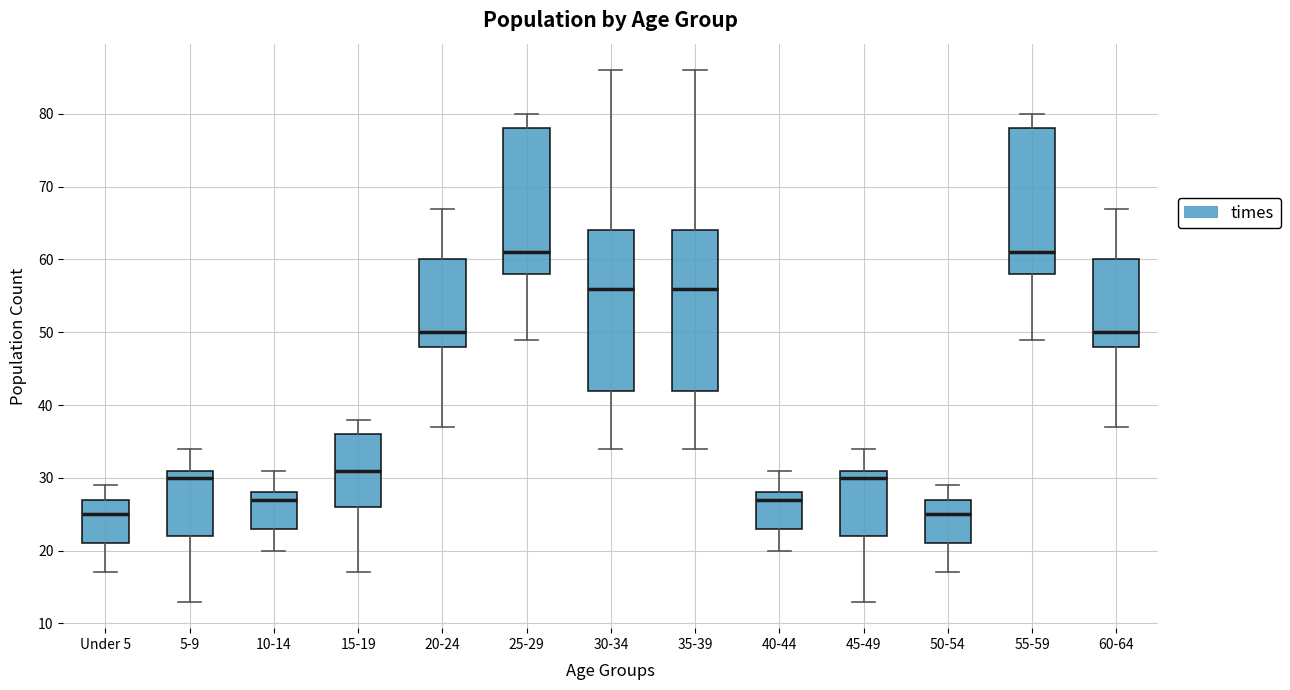

Reading left to right, read every box against the y-axis: the position of its median line, the range the box covers, and the ends of its whiskers. The values are not printed on the chart, so give them approximately, as read against the axis.

Under 5: median 25, box 21 to 27, whiskers 17 to 29
5-9: median 30, box 22 to 31, whiskers 13 to 34
10-14: median 27, box 23 to 28, whiskers 20 to 31
15-19: median 31, box 26 to 36, whiskers 17 to 38
20-24: median 50, box 48 to 60, whiskers 37 to 67
25-29: median 61, box 58 to 78, whiskers 49 to 80
30-34: median 56, box 42 to 64, whiskers 34 to 86
35-39: median 56, box 42 to 64, whiskers 34 to 86
40-44: median 27, box 23 to 28, whiskers 20 to 31
45-49: median 30, box 22 to 31, whiskers 13 to 34
50-54: median 25, box 21 to 27, whiskers 17 to 29
55-59: median 61, box 58 to 78, whiskers 49 to 80
60-64: median 50, box 48 to 60, whiskers 37 to 67